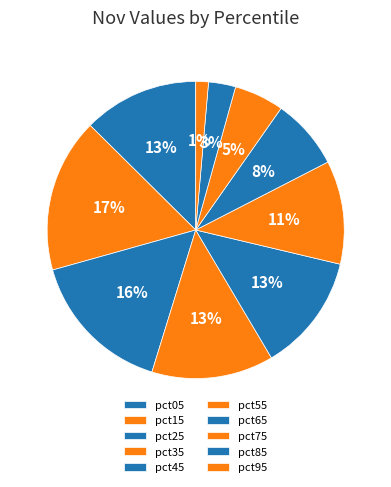

Which has a higher value, pct55 or pct85?

pct55